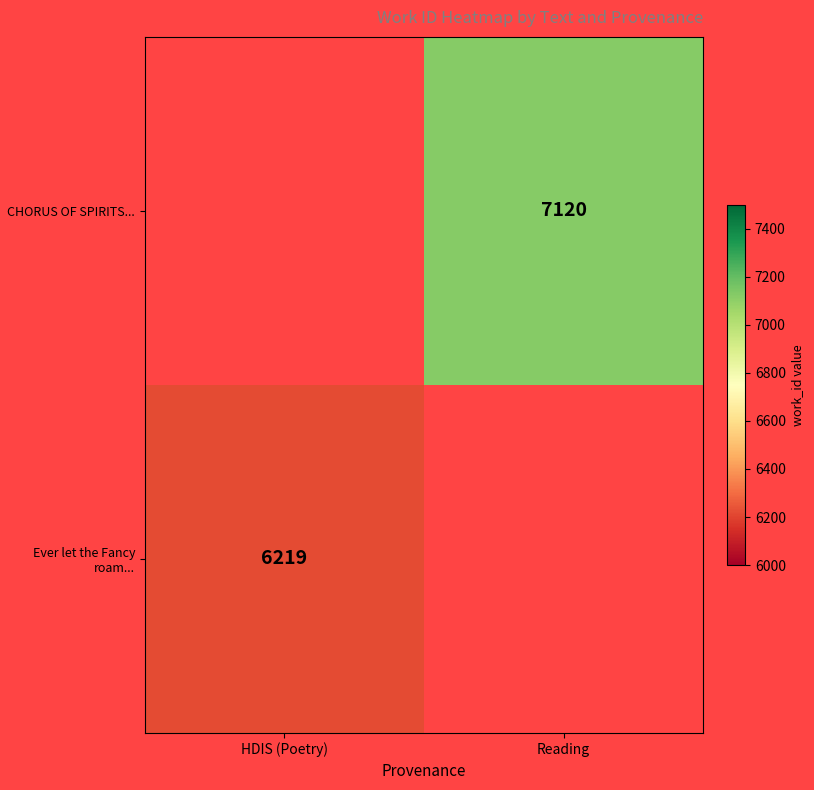

Which label corresponds to the largest value in the chart?

Reading